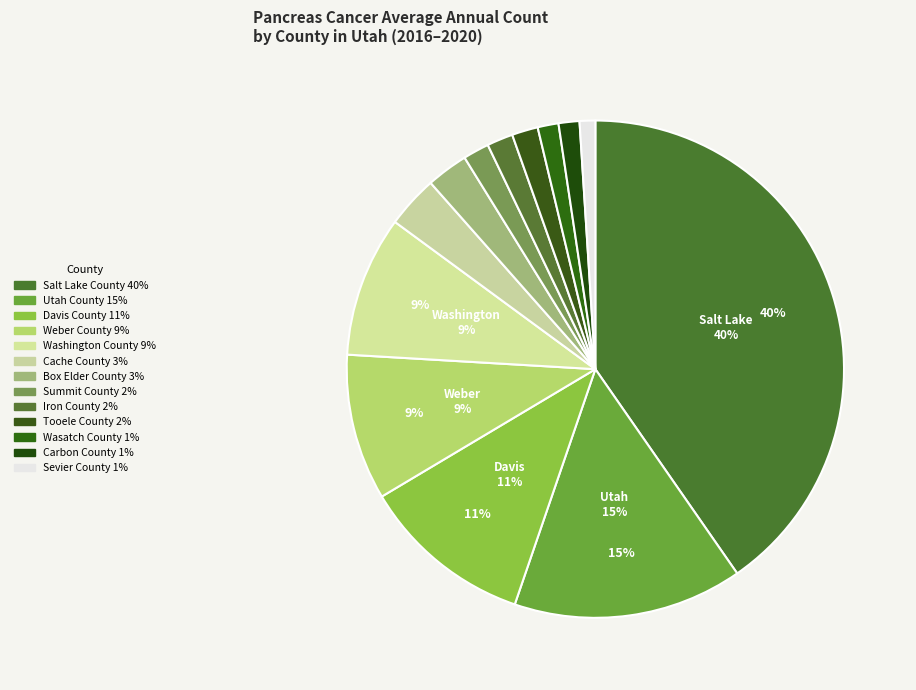

What portion of the pie excludes Cache County?

96.6%